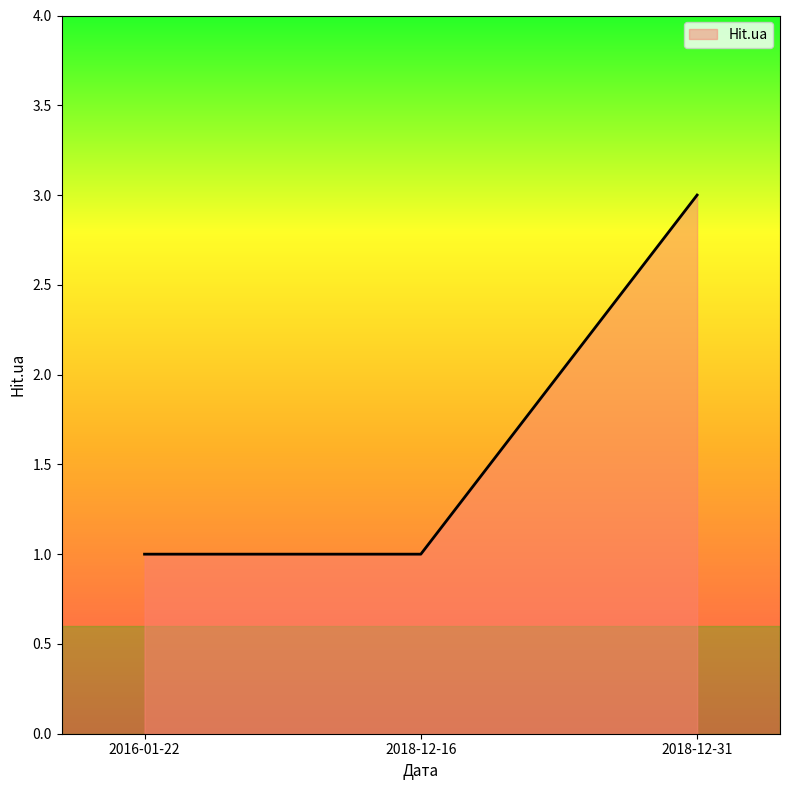

What is the change in value from 2018-12-16 to 2018-12-31?

+2